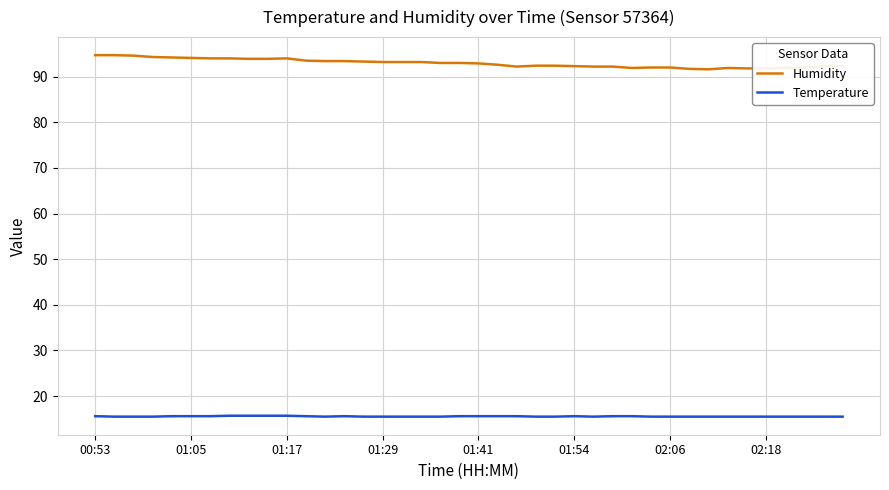

True or false: Humidity and Temperature intersect in this chart.

False